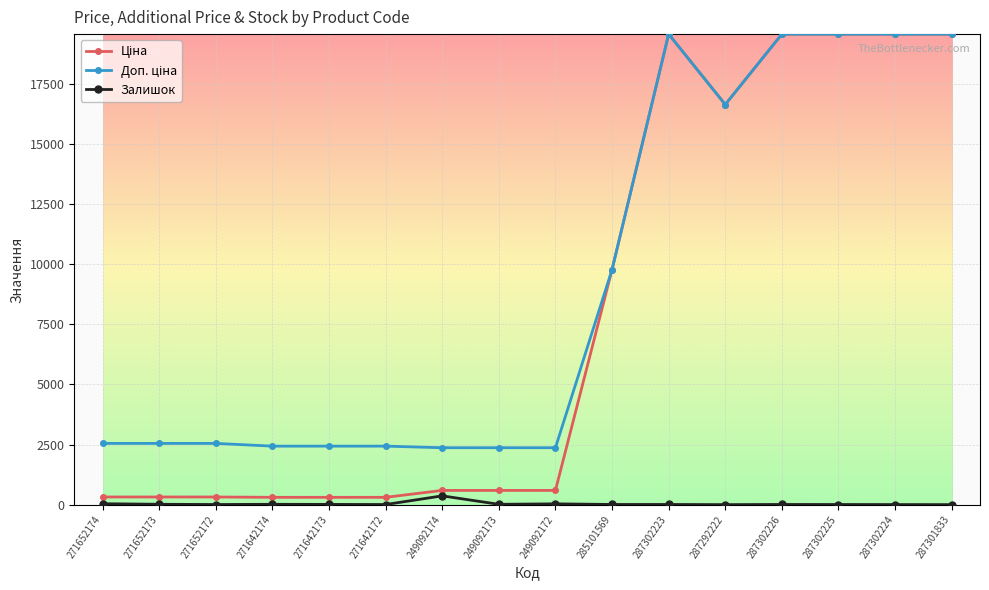

What is the maximum value shown in the chart?

19564.9